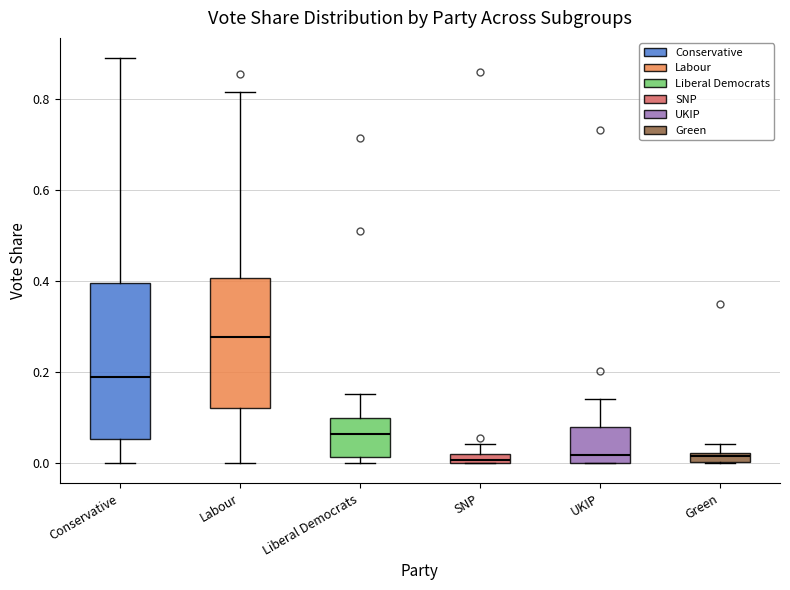

Where is the lower edge of the box for Liberal Democrats on the y-axis? The values are not printed on the chart, so give them approximately, as read against the axis.

0.02